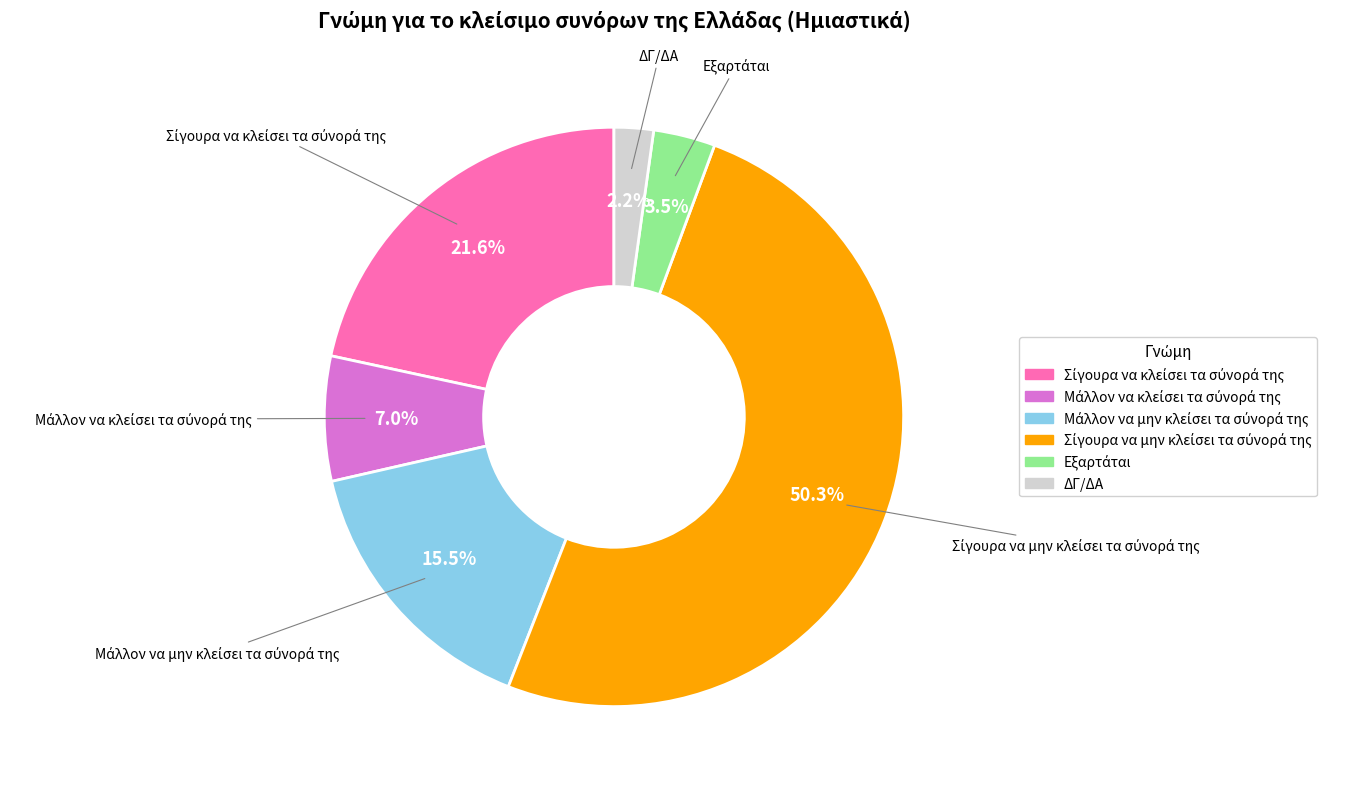

Which slice is the smallest?

ΔΓ/ΔΑ